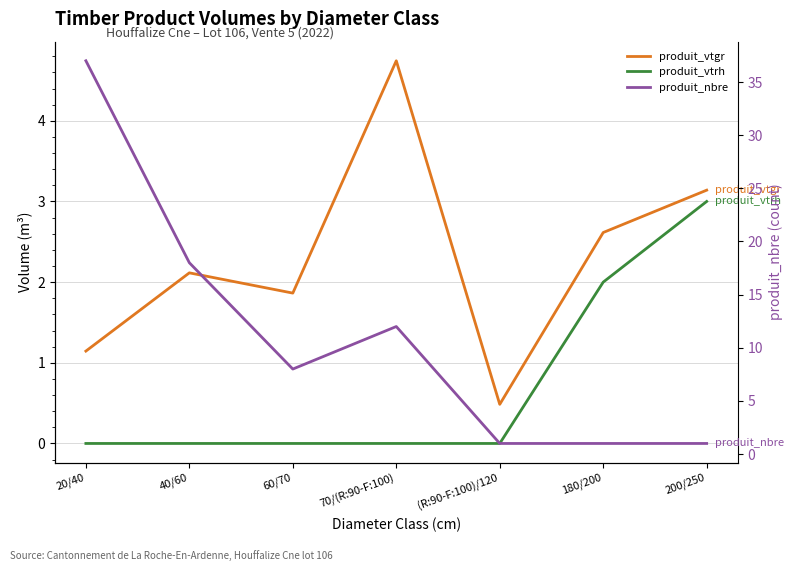

True or false: produit_vtrh and produit_vtgr cross at least once.

False